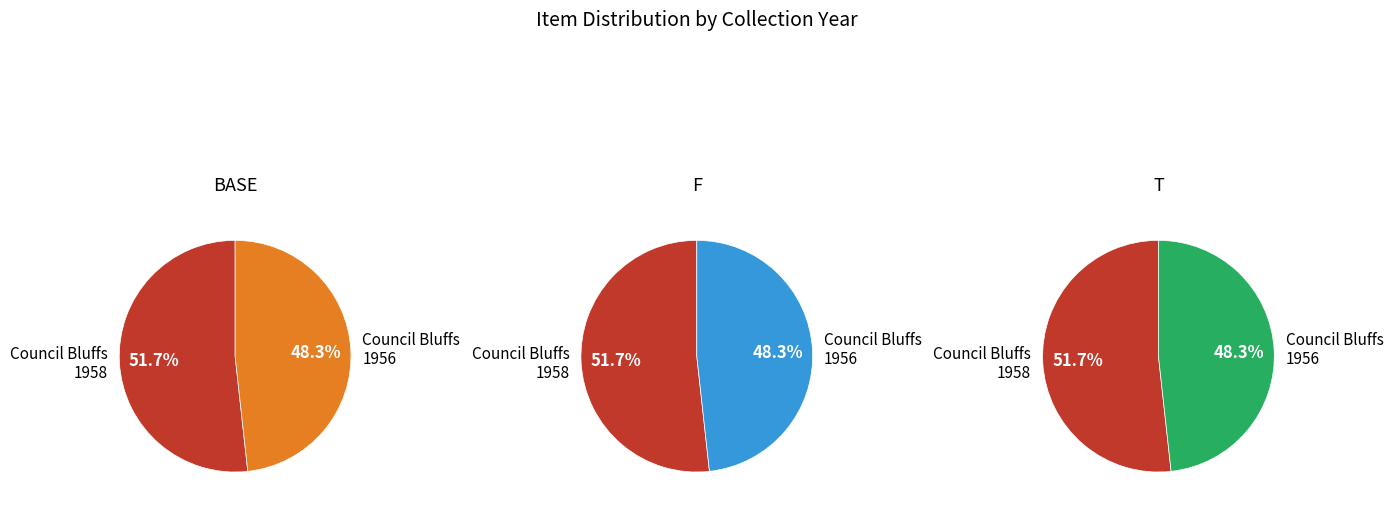

The Council Bluffs Changing Scene (1958) slice represents 52% of the pie. True or false?

True